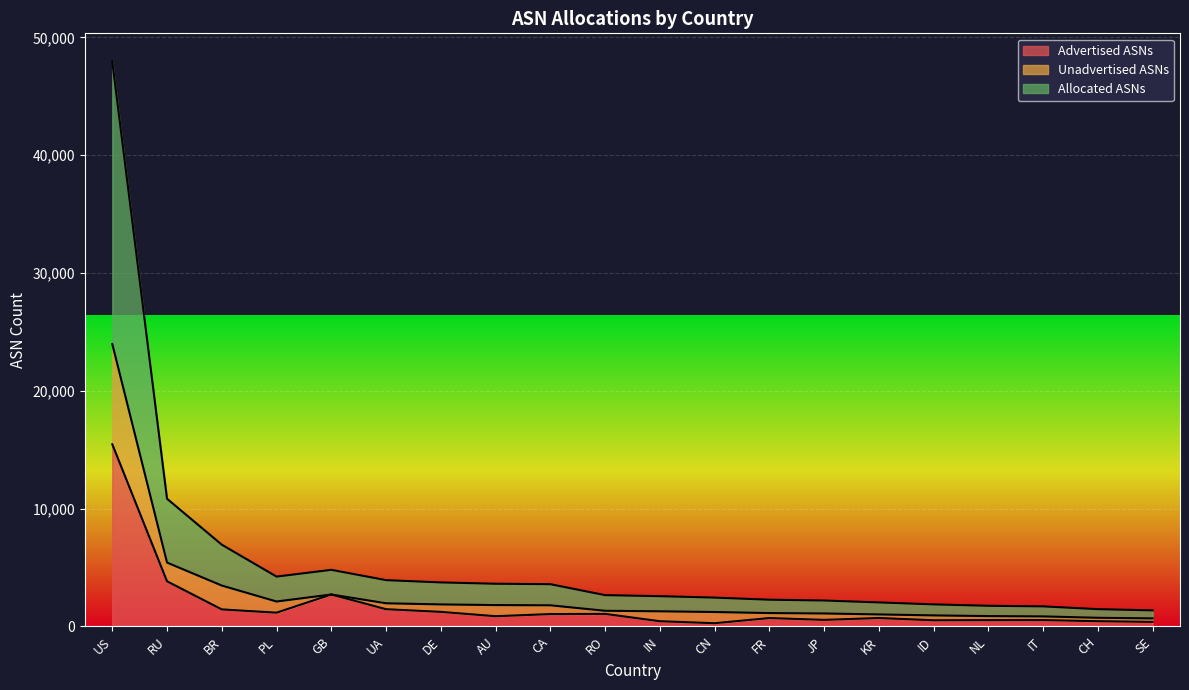

What is the highest value of the Advertised ASNs series?

15463